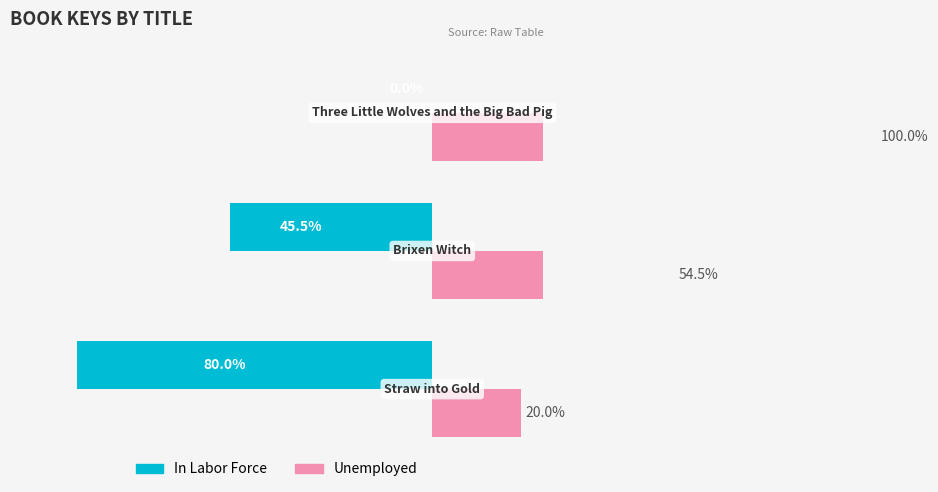

What is the lowest value of the Unemployed series?

20.0